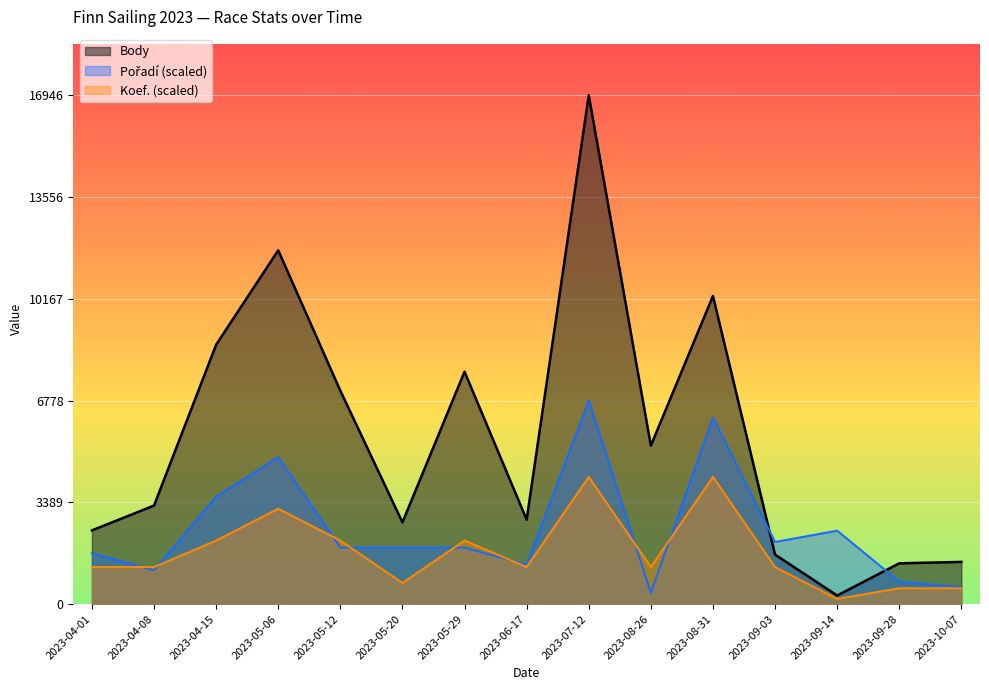

What is the label of the 14th point from the right?

2023-04-08